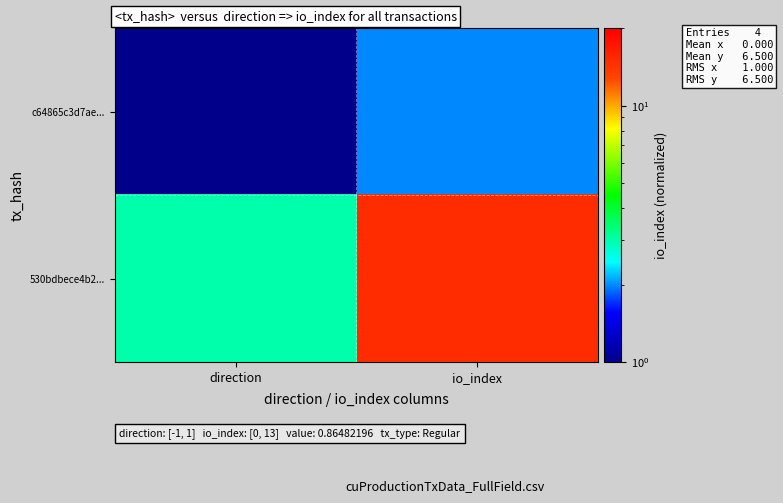

At how many categories does at least one series exceed 13?

1